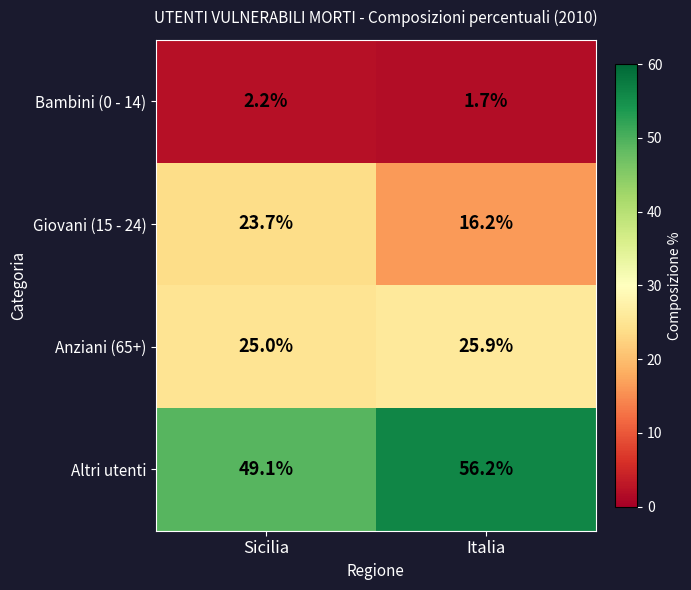

What is the sum of the Giovani (15 - 24) values at Sicilia and Italia?

39.9